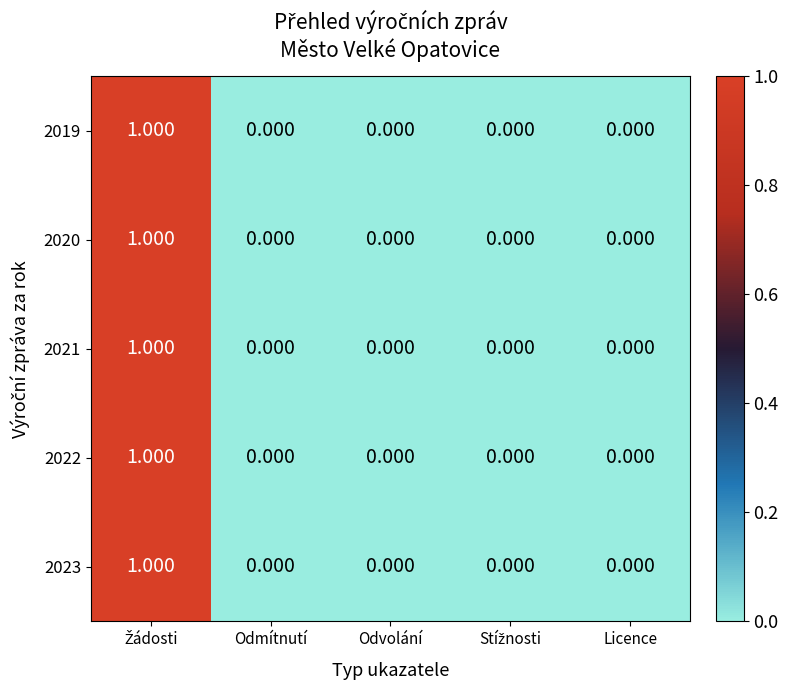

Reading left to right, extract all data points from this chart.

2019: Žádosti=1	Odmítnutí=0	Odvolání=0	Stížnosti=0	Licence=0
2020: Žádosti=1	Odmítnutí=0	Odvolání=0	Stížnosti=0	Licence=0
2021: Žádosti=1	Odmítnutí=0	Odvolání=0	Stížnosti=0	Licence=0
2022: Žádosti=1	Odmítnutí=0	Odvolání=0	Stížnosti=0	Licence=0
2023: Žádosti=1	Odmítnutí=0	Odvolání=0	Stížnosti=0	Licence=0